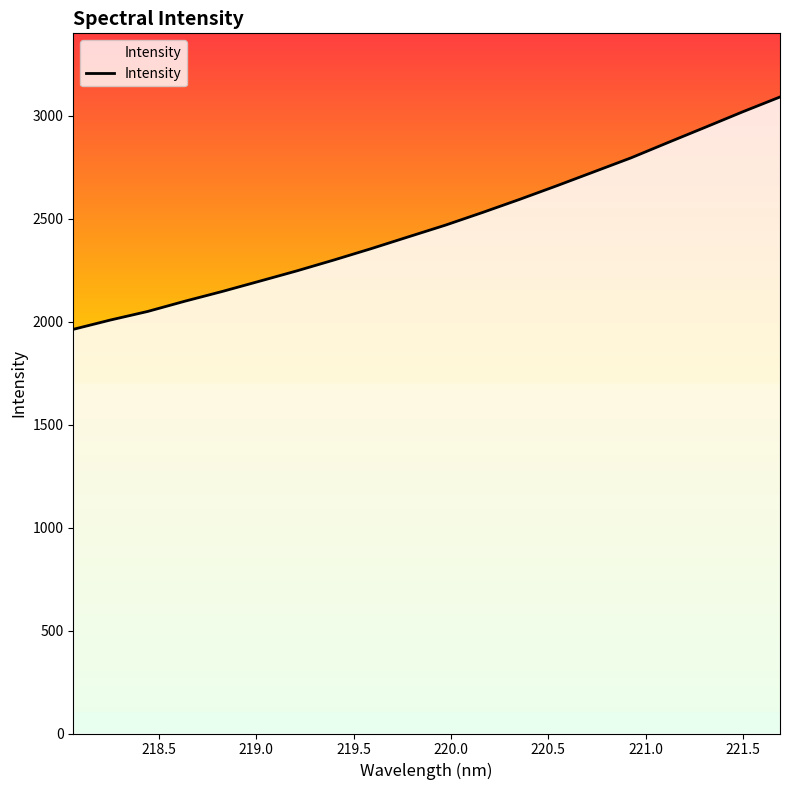

What is the difference between the maximum and minimum values?

1128.4